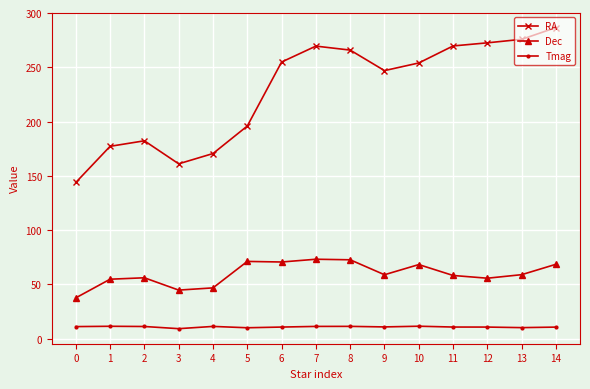

List the series in order of their peak value, highest first.

RA, Dec, Tmag